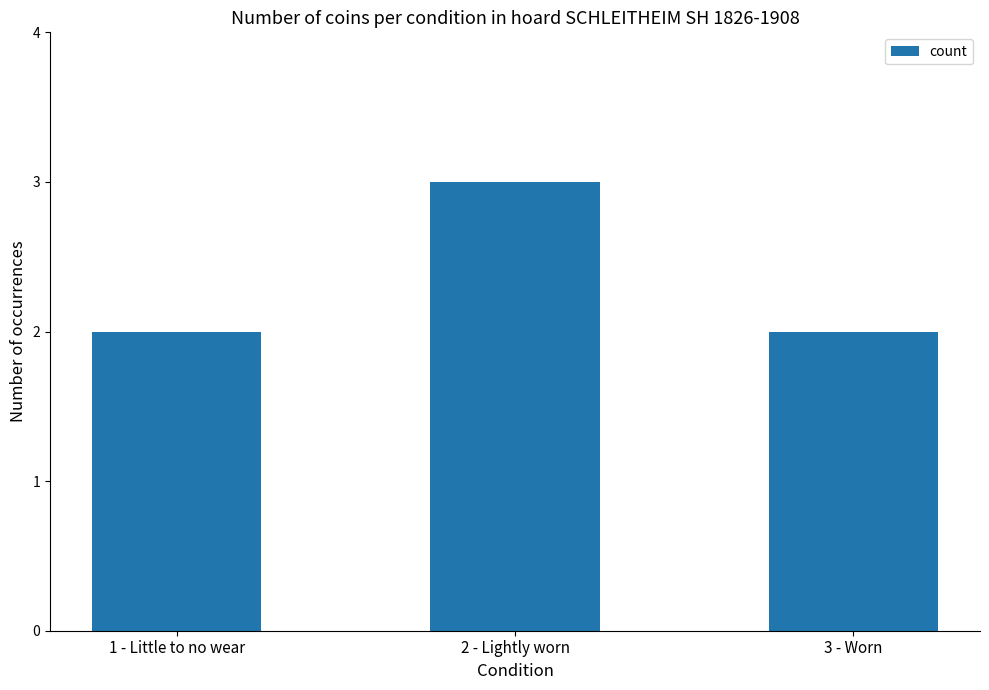

How many categories are shown in the chart?

3